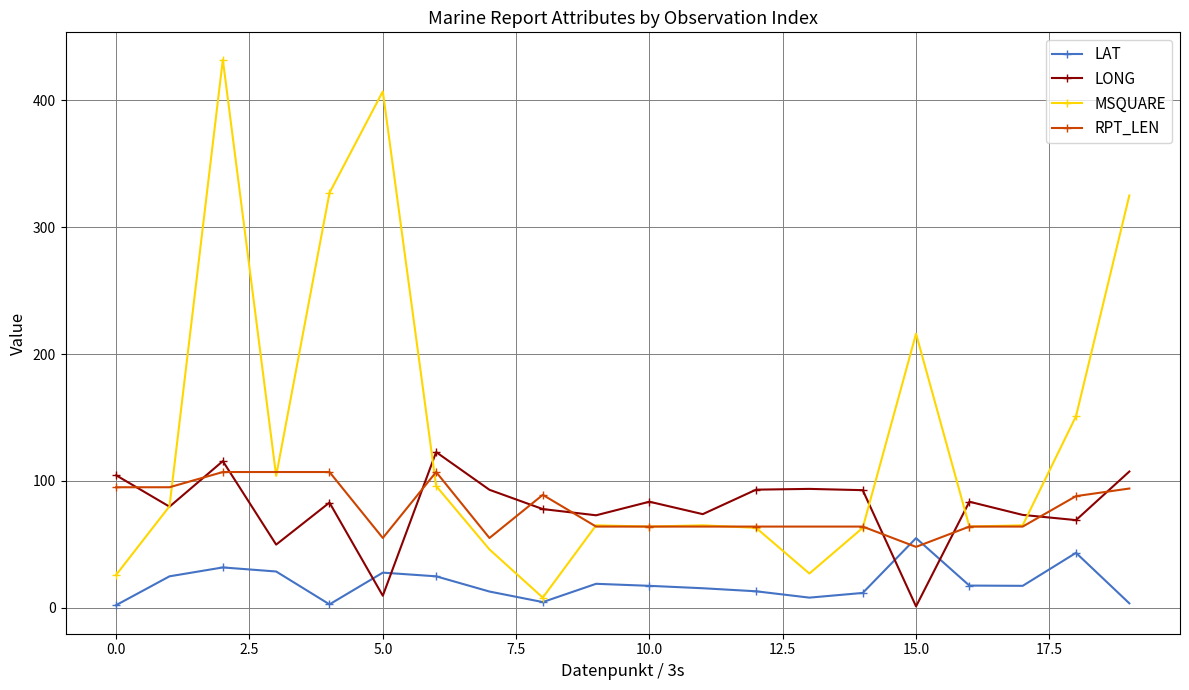

Which series has the largest total across all categories?

MSQUARE